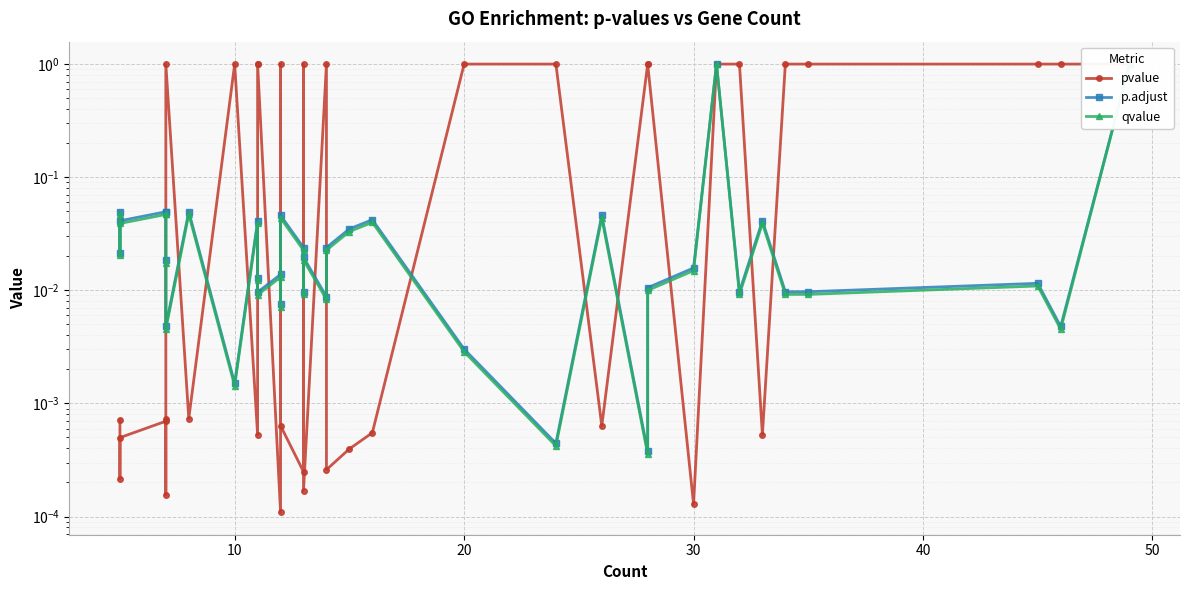

True or false: qvalue and p.adjust intersect in this chart.

False